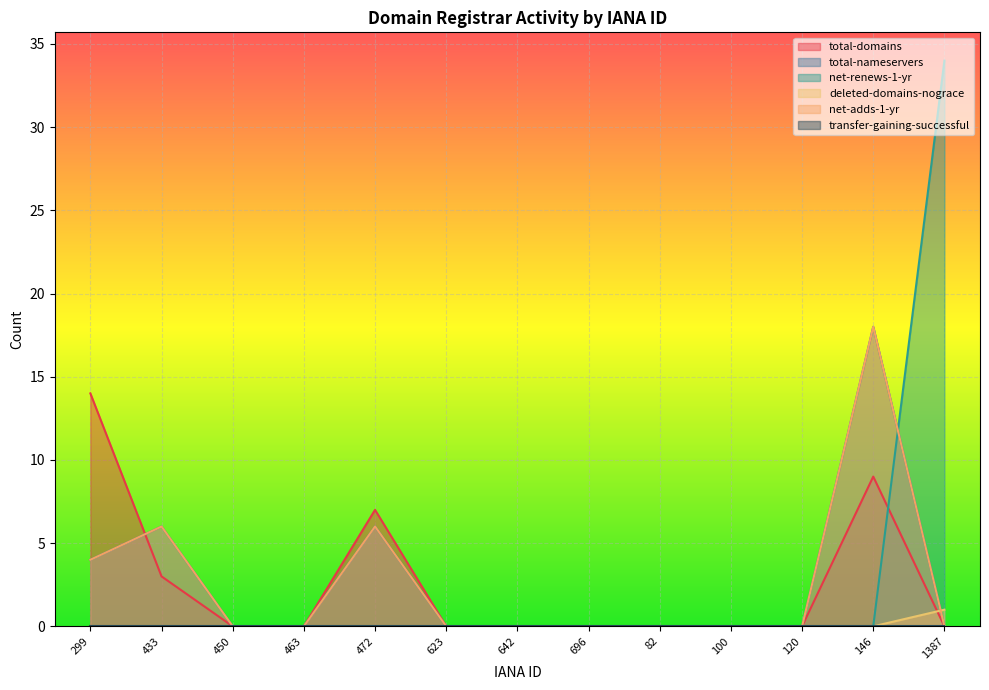

How many times do net-adds-1-yr and net-renews-1-yr cross each other?

1